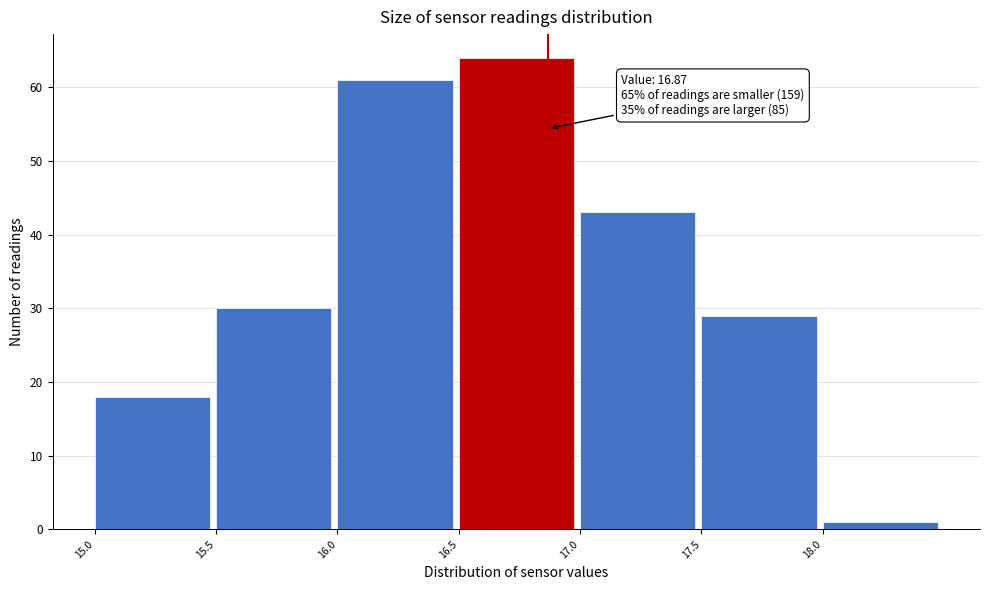

Over which range of the x-axis is the bar tallest?

16.5 to 17.0